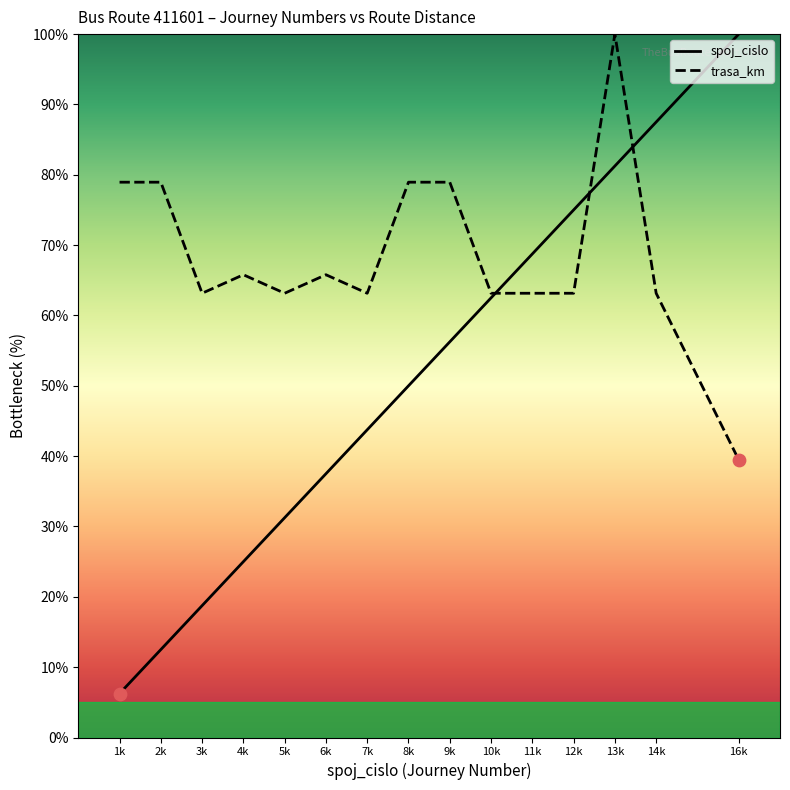

At which category is the sum across all series the highest?

13k